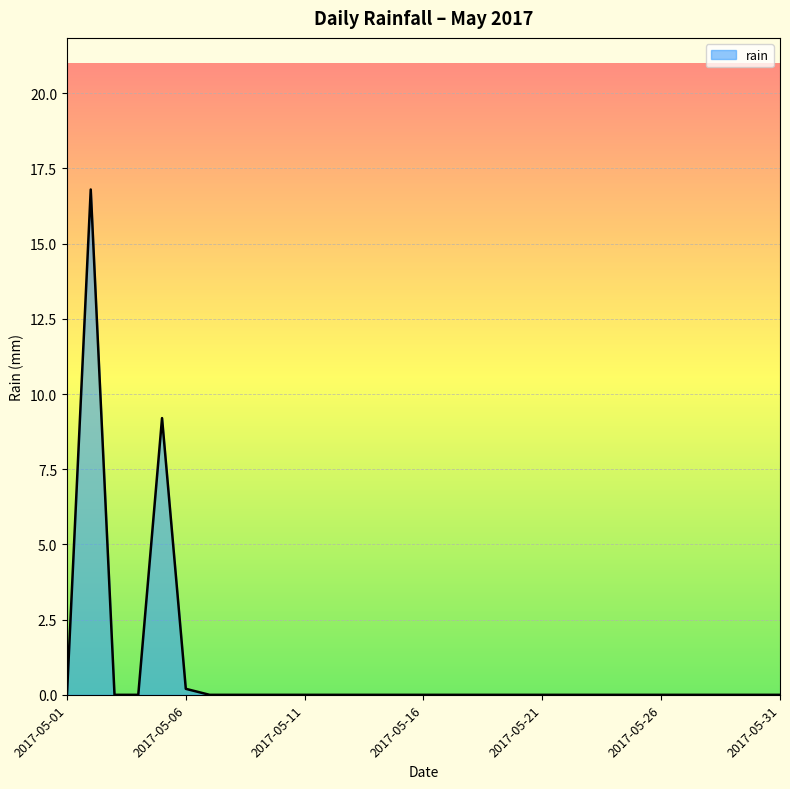

How many lines are shown in the chart?

1